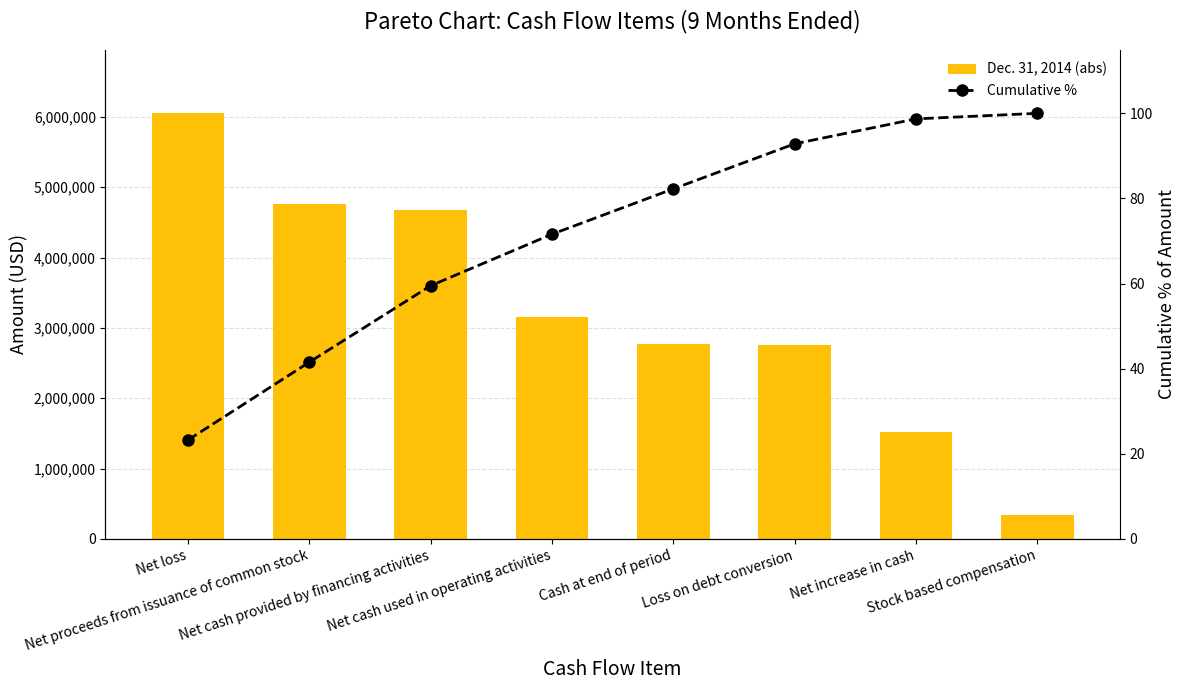

At which label does Dec. 31, 2014 (abs) reach its minimum?

Stock based compensation